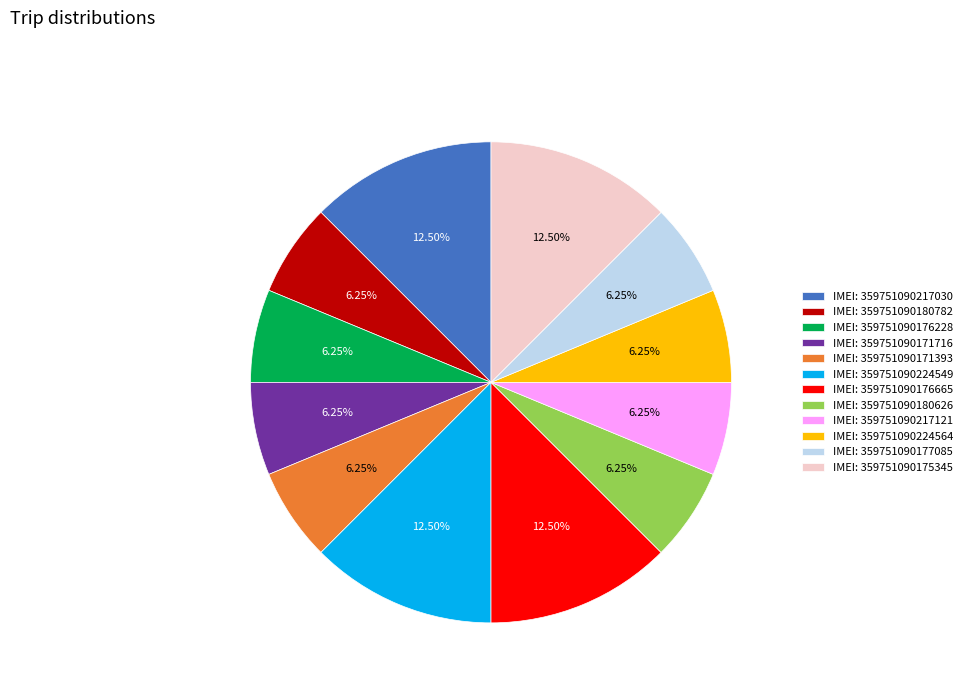

Does any single category account for the majority?

No